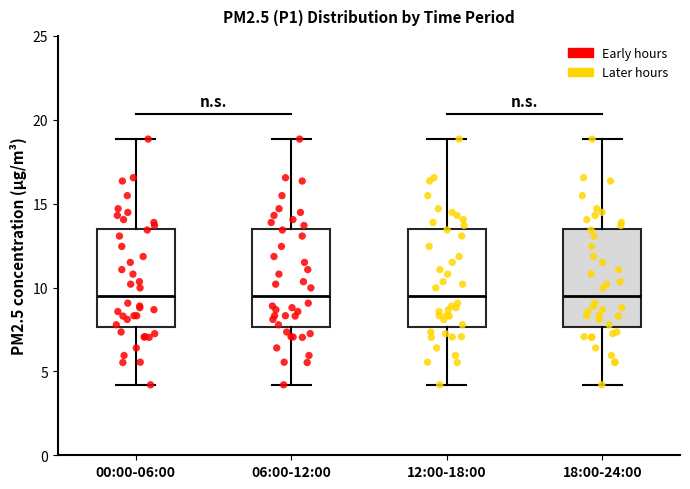

Where does the median line of the box for 06:00-12:00 sit on the y-axis? The values are not printed on the chart, so give them approximately, as read against the axis.

9.5